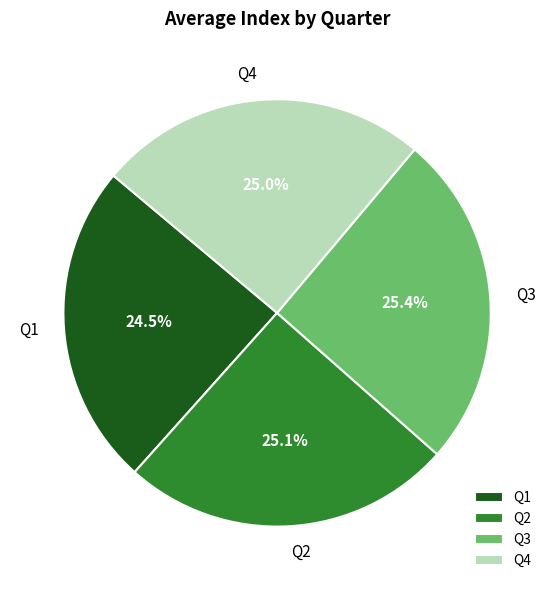

What is the total percentage of Q3 and Q2?

50.5%